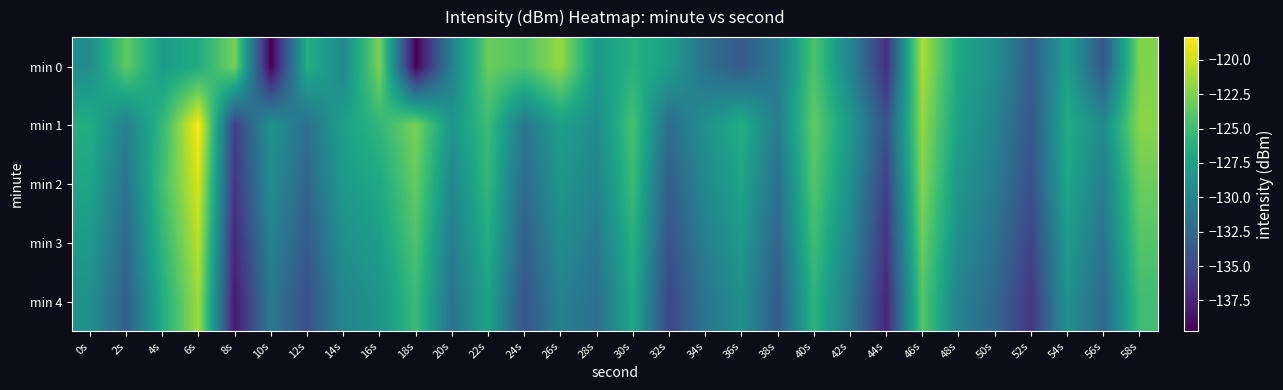

Reading left to right, list all the values displayed in this chart.

min 0: 0s=-129.3	2s=-123.6	4s=-128.0	6s=-126.6	8s=-122.8	10s=-139.7	12s=-126.3	14s=-129.7	16s=-122.6	18s=-139.7	20s=-130.4	22s=-123.3	24s=-124.3	26s=-121.7	28s=-128.2	30s=-126.2	32s=-127.7	34s=-131.8	36s=-133.6	38s=-131.0	40s=-124.3	42s=-130.0	44s=-136.8	46s=-121.0	48s=-127.0	50s=-129.1	52s=-133.4	54s=-127.6	56s=-134.1	58s=-122.4
min 1: 0s=-126.5	2s=-130.3	4s=-125.5	6s=-118.3	8s=-135.6	10s=-128.8	12s=-131.8	14s=-127.6	16s=-125.7	18s=-122.6	20s=-128.5	22s=-125.1	24s=-131.2	26s=-127.8	28s=-129.3	30s=-124.6	32s=-132.1	34s=-128.9	36s=-126.4	38s=-130.7	40s=-123.5	42s=-128.2	44s=-134.3	46s=-121.8	48s=-127.6	50s=-130.1	52s=-133.9	54s=-126.7	56s=-129.4	58s=-122.1
min 2: 0s=-127.2	2s=-131.5	4s=-124.8	6s=-119.6	8s=-136.4	10s=-129.3	12s=-132.7	14s=-128.1	16s=-126.9	18s=-123.4	20s=-129.8	22s=-125.6	24s=-132.3	26s=-128.5	28s=-130.1	30s=-125.2	32s=-133.4	34s=-129.6	36s=-127.3	38s=-131.8	40s=-124.1	42s=-129.0	44s=-135.6	46s=-122.3	48s=-128.4	50s=-130.8	52s=-134.5	54s=-127.1	56s=-130.6	58s=-123.2
min 3: 0s=-128.1	2s=-132.4	4s=-125.7	6s=-120.5	8s=-137.3	10s=-130.2	12s=-133.6	14s=-129.0	16s=-127.8	18s=-124.3	20s=-130.7	22s=-126.5	24s=-133.2	26s=-129.4	28s=-131.0	30s=-126.1	32s=-134.3	34s=-130.5	36s=-128.2	38s=-132.7	40s=-125.0	42s=-129.9	44s=-136.5	46s=-123.2	48s=-129.3	50s=-131.7	52s=-135.4	54s=-128.0	56s=-131.5	58s=-124.1
min 4: 0s=-129.0	2s=-133.3	4s=-126.6	6s=-121.4	8s=-138.2	10s=-131.1	12s=-134.5	14s=-129.9	16s=-128.7	18s=-125.2	20s=-131.6	22s=-127.4	24s=-134.1	26s=-130.3	28s=-131.9	30s=-127.0	32s=-135.2	34s=-131.4	36s=-129.1	38s=-133.6	40s=-125.9	42s=-130.8	44s=-137.4	46s=-124.1	48s=-130.2	50s=-132.6	52s=-136.3	54s=-128.9	56s=-132.4	58s=-125.0